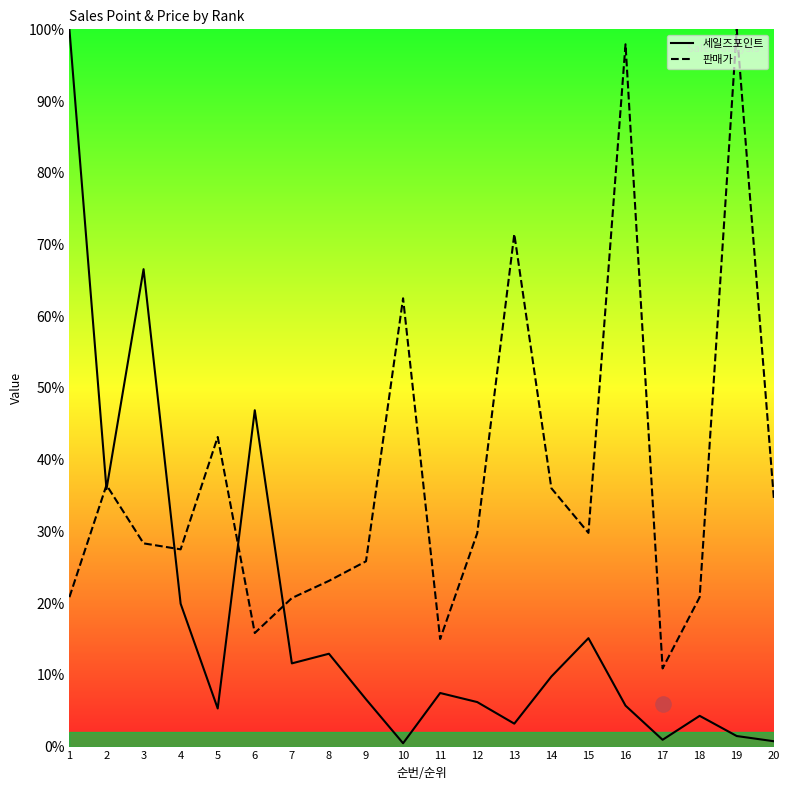

Which series reaches the minimum Y coordinate?

세일즈포인트